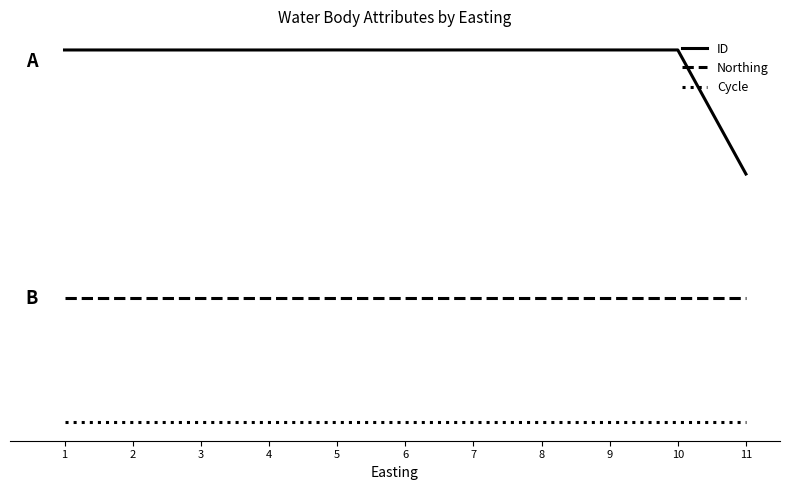

What are all the series names shown in the legend?

ID, Northing, Cycle